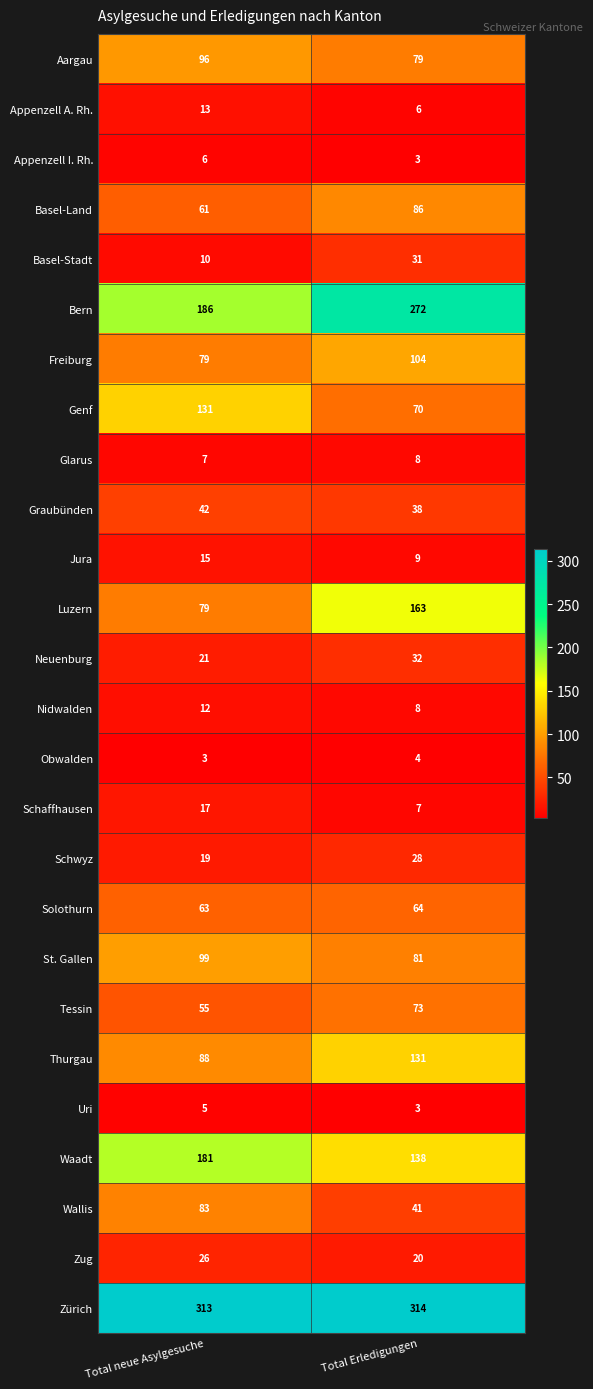

What is the spread (max minus min) of values at Total neue Asylgesuche?

310